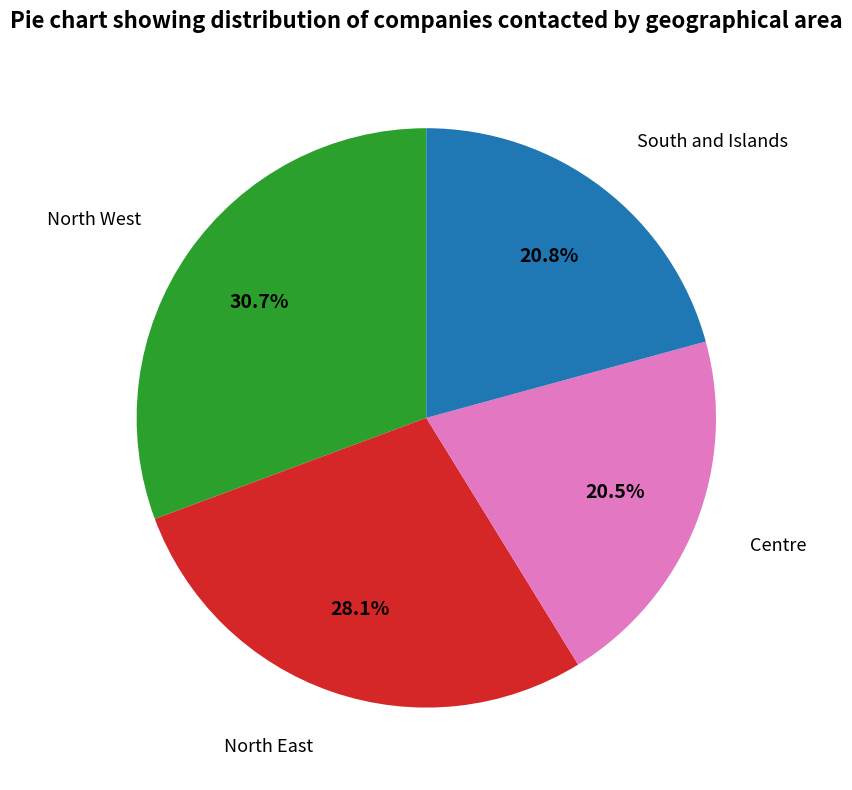

Is there any slice that represents more than half of the pie?

No